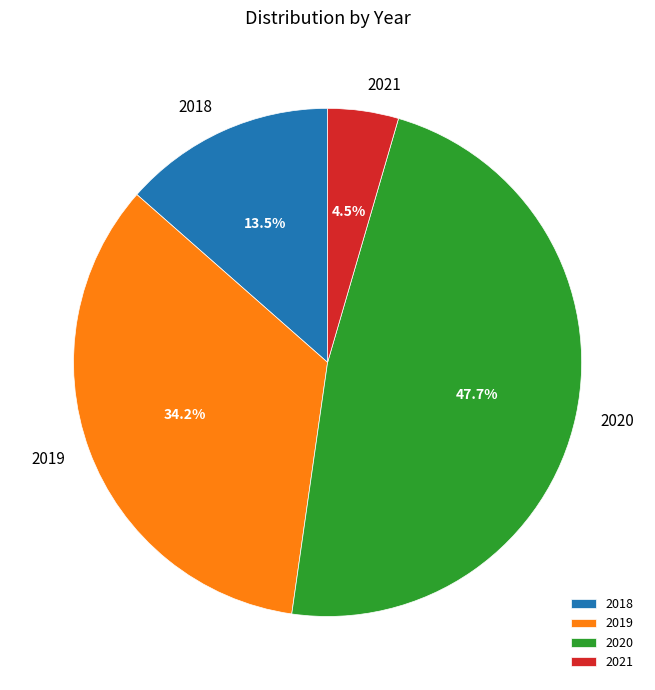

Is there a majority slice in this chart?

No